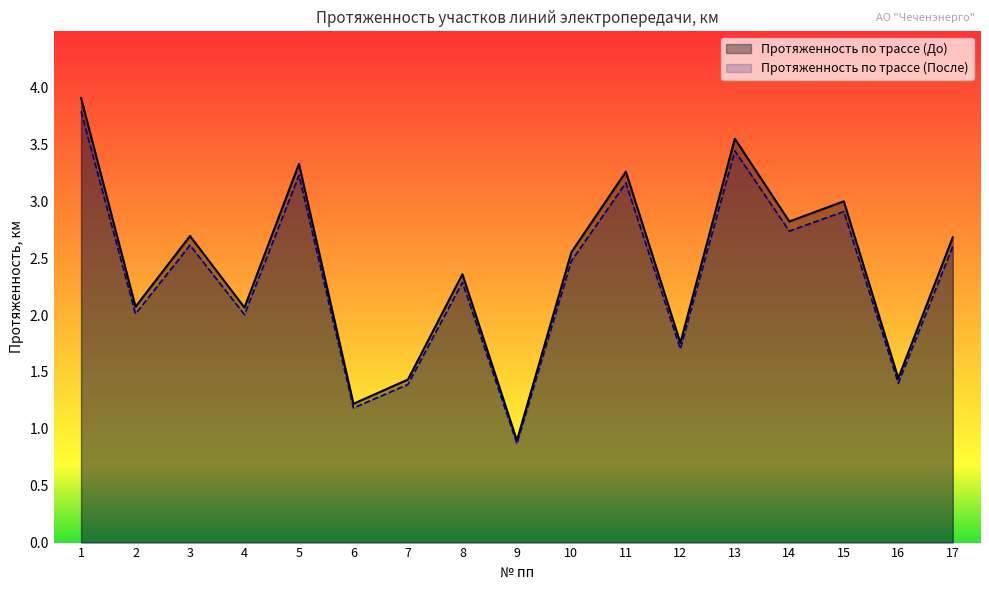

The value of Протяженность по трассе (После) at 16 is 0.8. True or false?

False